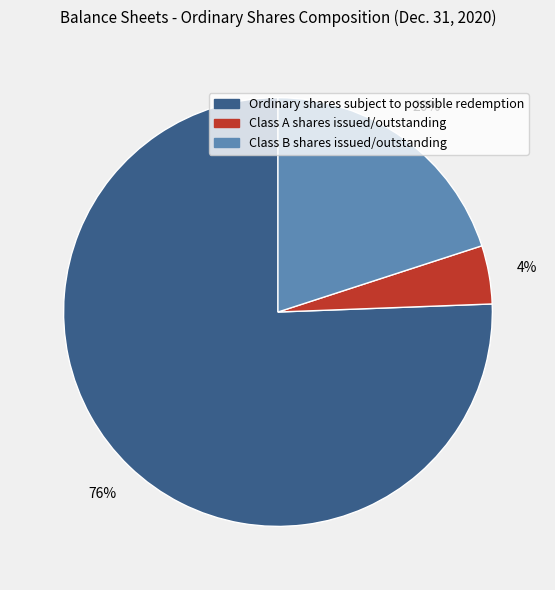

What is the smallest slice in the pie chart?

Class A shares issued/outstanding